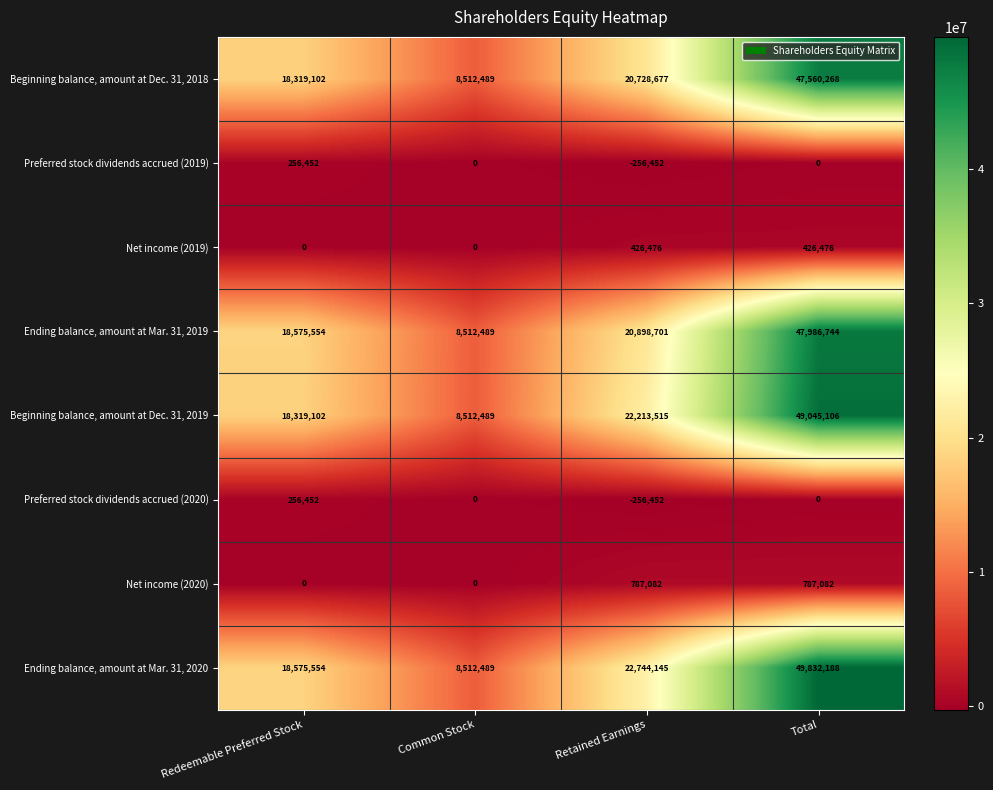

Count the number of data series in this chart.

8